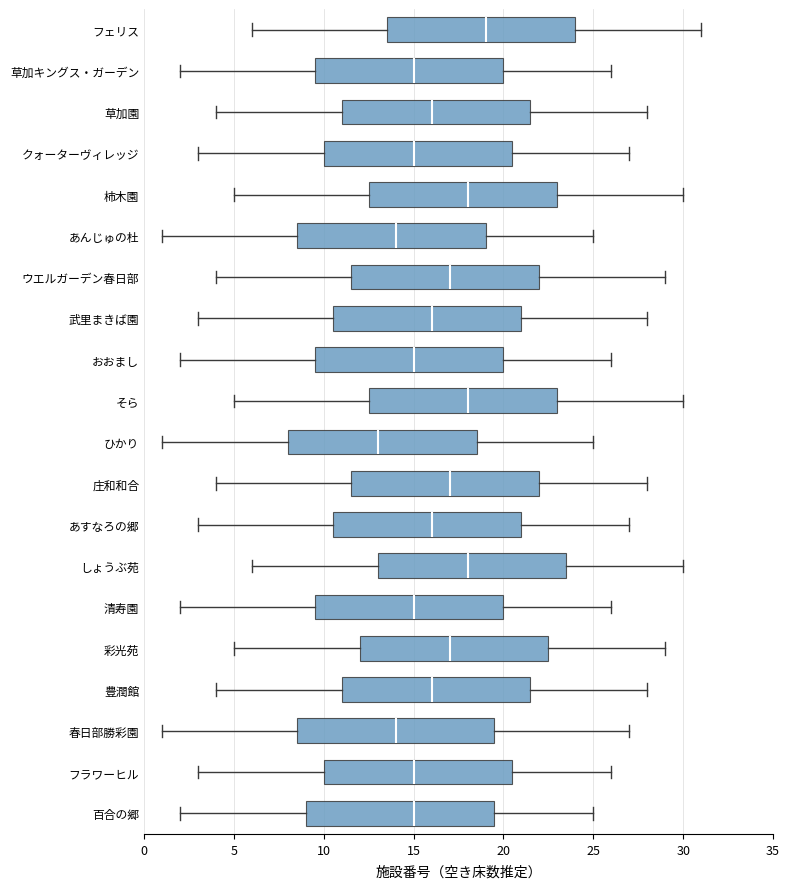

Reading bottom to top, transcribe this box plot: for each box, give where its median line is, the range the box spans, and where its two whiskers end, as read against the x-axis. The values are not printed on the chart, so give them approximately, as read against the axis.

百合の郷: median 15.0, box 9.0 to 19.5, whiskers 2.0 to 25.0
フラワーヒル: median 15.0, box 10.0 to 20.5, whiskers 3.0 to 26.0
春日部勝彩園: median 14.0, box 8.5 to 19.5, whiskers 1.0 to 27.0
豊潤館: median 16.0, box 11.0 to 21.5, whiskers 4.0 to 28.0
彩光苑: median 17.0, box 12.0 to 22.5, whiskers 5.0 to 29.0
清寿園: median 15.0, box 9.5 to 20.0, whiskers 2.0 to 26.0
しょうぶ苑: median 18.0, box 13.0 to 23.5, whiskers 6.0 to 30.0
あすなろの郷: median 16.0, box 10.5 to 21.0, whiskers 3.0 to 27.0
庄和和合: median 17.0, box 11.5 to 22.0, whiskers 4.0 to 28.0
ひかり: median 13.0, box 8.0 to 18.5, whiskers 1.0 to 25.0
そら: median 18.0, box 12.5 to 23.0, whiskers 5.0 to 30.0
おおまし: median 15.0, box 9.5 to 20.0, whiskers 2.0 to 26.0
武里まきば園: median 16.0, box 10.5 to 21.0, whiskers 3.0 to 28.0
ウエルガーデン春日部: median 17.0, box 11.5 to 22.0, whiskers 4.0 to 29.0
あんじゅの杜: median 14.0, box 8.5 to 19.0, whiskers 1.0 to 25.0
柿木園: median 18.0, box 12.5 to 23.0, whiskers 5.0 to 30.0
クォーターヴィレッジ: median 15.0, box 10.0 to 20.5, whiskers 3.0 to 27.0
草加園: median 16.0, box 11.0 to 21.5, whiskers 4.0 to 28.0
草加キングス・ガーデン: median 15.0, box 9.5 to 20.0, whiskers 2.0 to 26.0
フェリス: median 19.0, box 13.5 to 24.0, whiskers 6.0 to 31.0